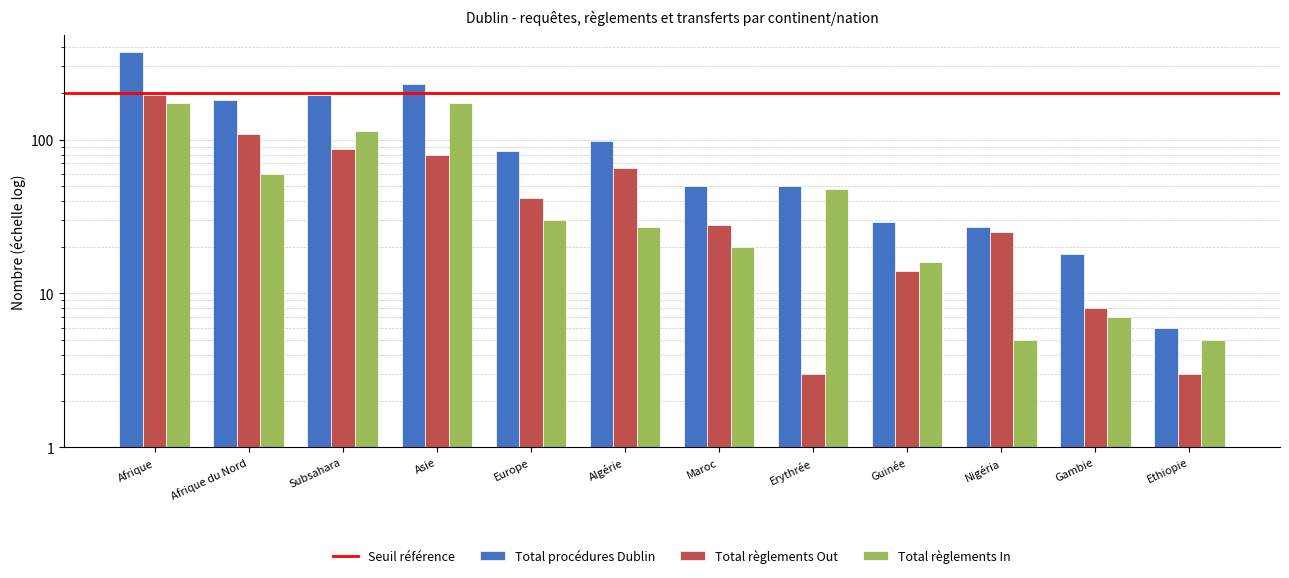

Which series has the widest spread of values?

Total procédures Dublin